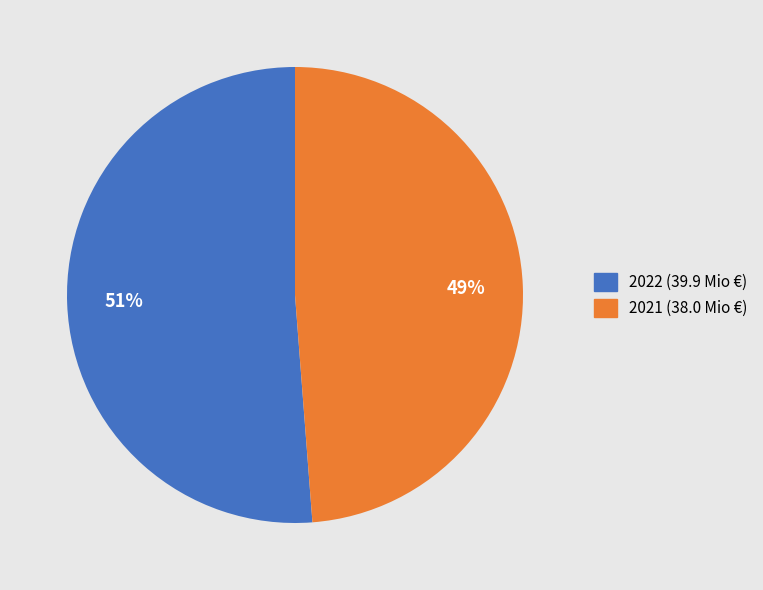

Is it true that 2022 (39.9 Mio €) is 51% of the pie?

True